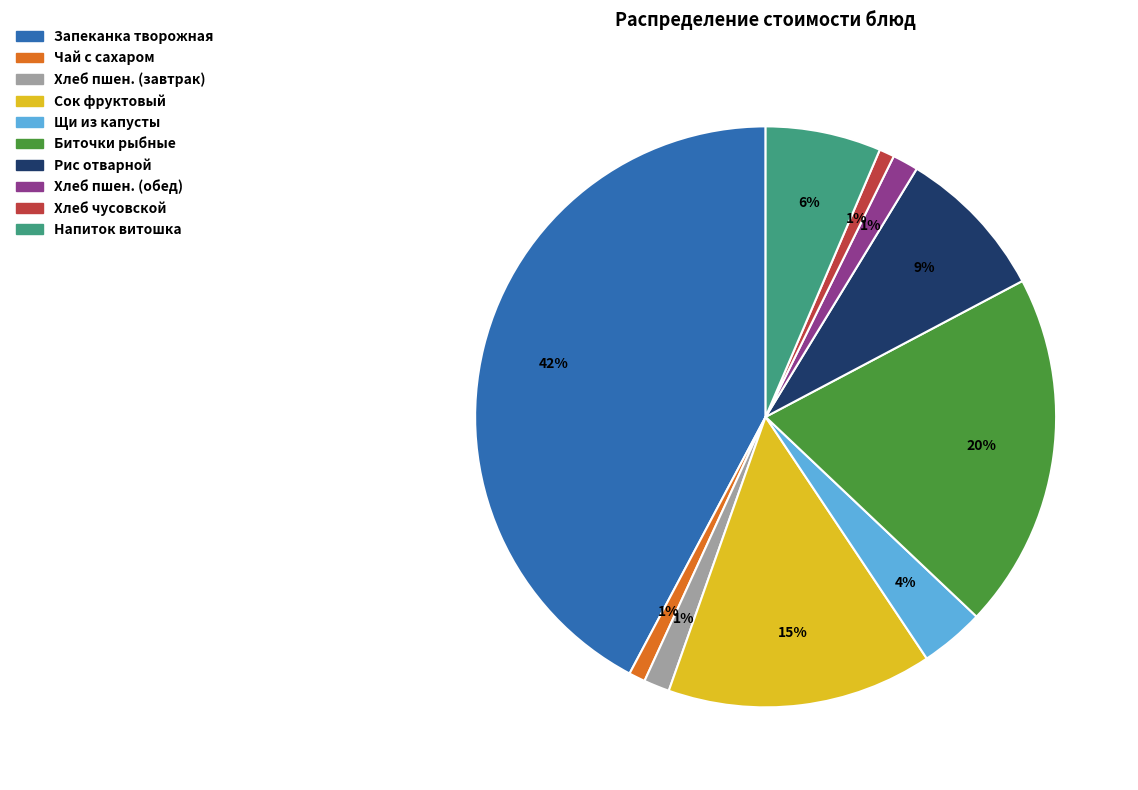

Is there a majority slice in this chart?

No